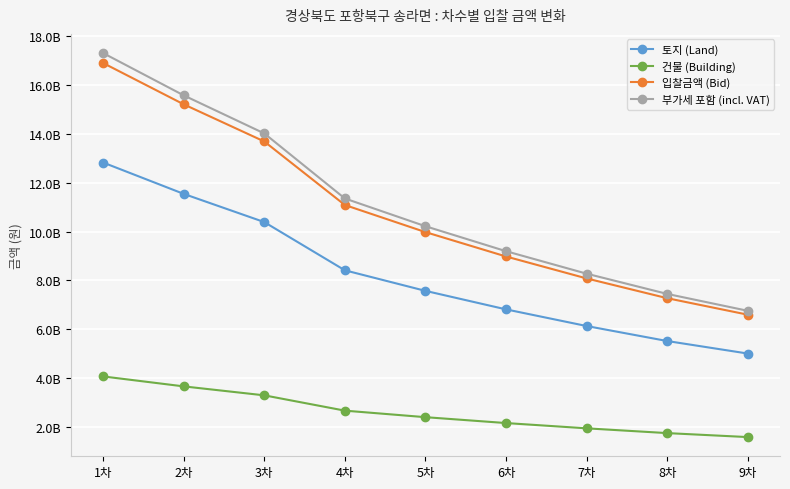

Reading left to right, transcribe all the data shown in this chart.

토지 (Land): 12827216746.0	11544495071.4	10390045564.3	8416627603.3	7574888942.3	6817400048.1	6135811844.7	5521775256.0	5009445593.1
건물 (Building): 4072783254.0	3665504928.6	3298954435.7	2672372396.7	2405111057.7	2164599951.9	1948188155.3	1753224744.0	1590554406.9
입찰금액 (Bid): 16900000000.0	15210000000.0	13689000000.0	11089000000.0	9980000000.0	8982000000.0	8084000000.0	7275000000.0	6600000000.0
부가세 포함 (incl. VAT): 17307278325.4	15576550492.9	14018895443.6	11356237239.7	10220511105.8	9198459995.2	8278818815.5	7450322474.4	6759055440.7